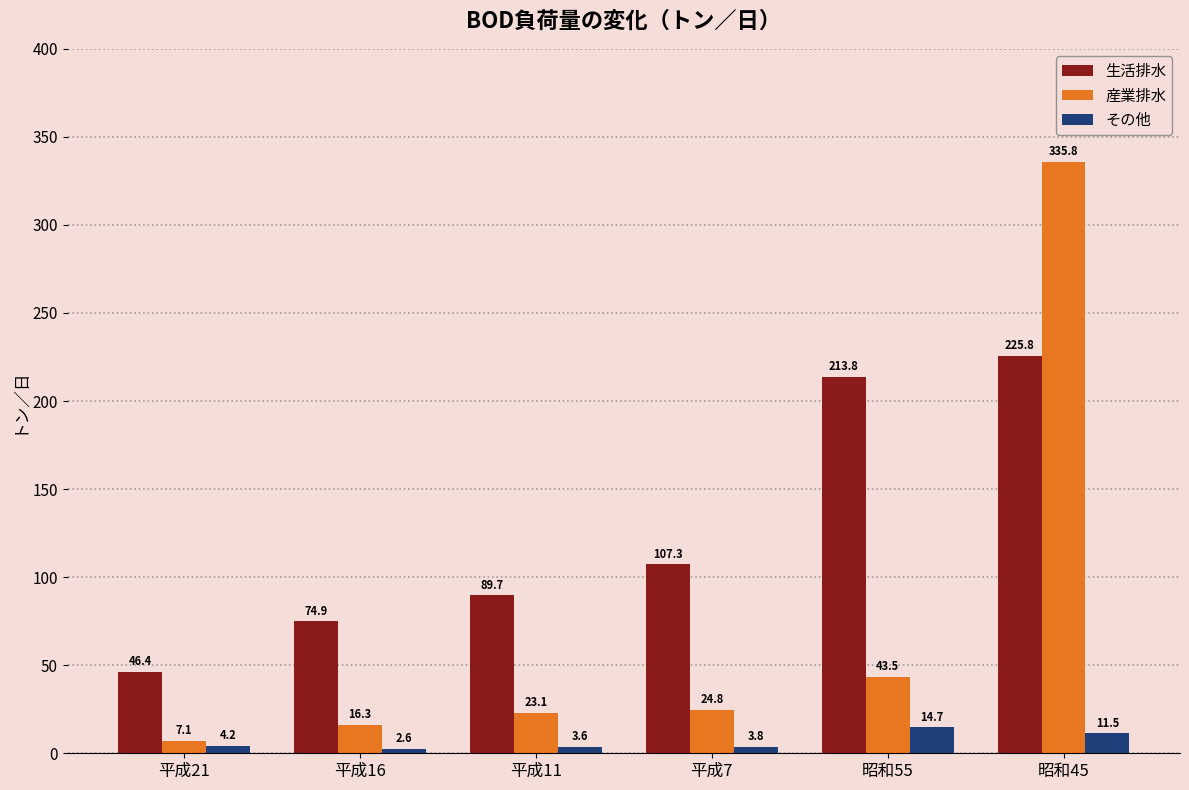

Between 平成11 and 昭和55, which series saw the biggest shift?

生活排水